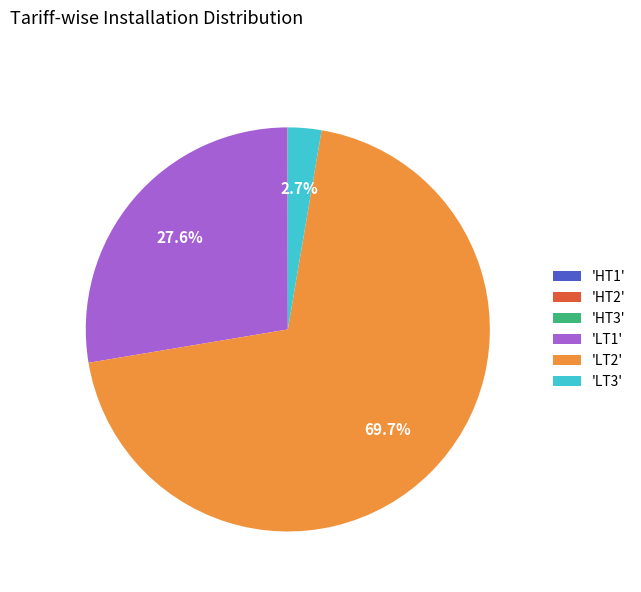

Between 'LT3' and 'LT2', which is larger?

'LT2'